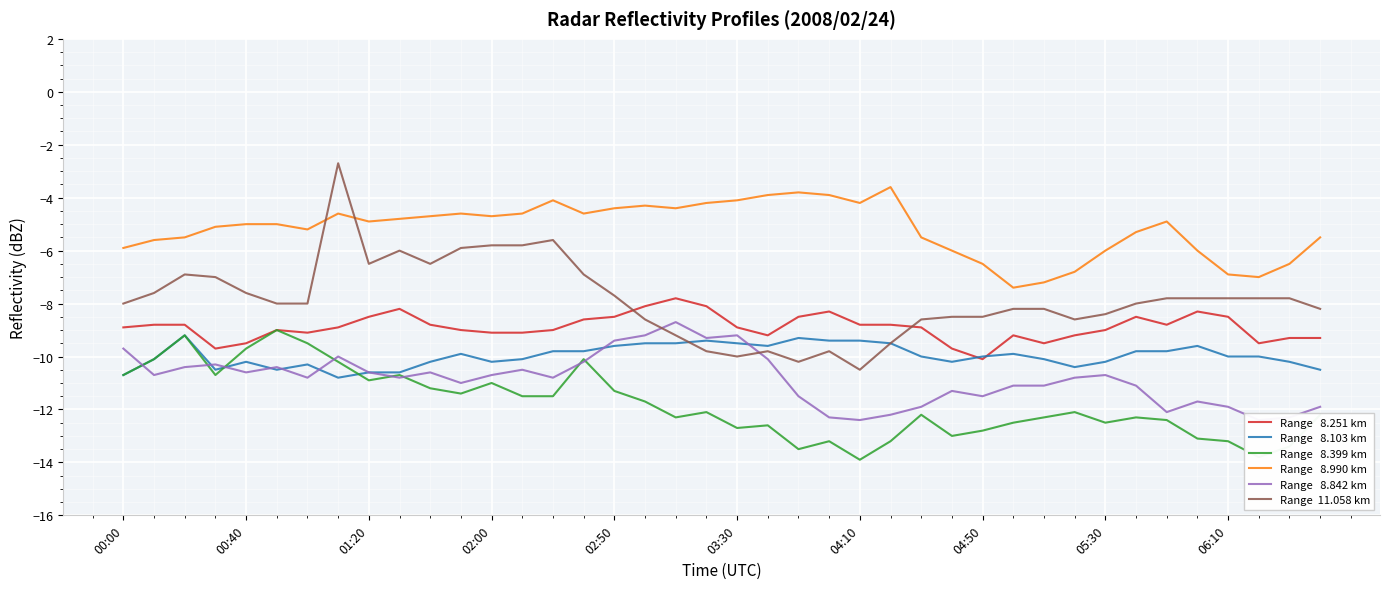

List the series in order of their peak value, lowest first.

Range   8.103 km, Range   8.399 km, Range   8.842 km, Range   8.251 km, Range   8.990 km, Range  11.058 km